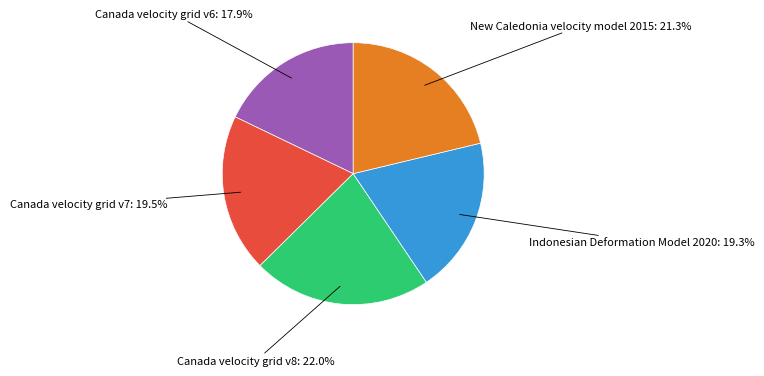

Which category has the smallest portion of the pie?

Canada velocity grid v6